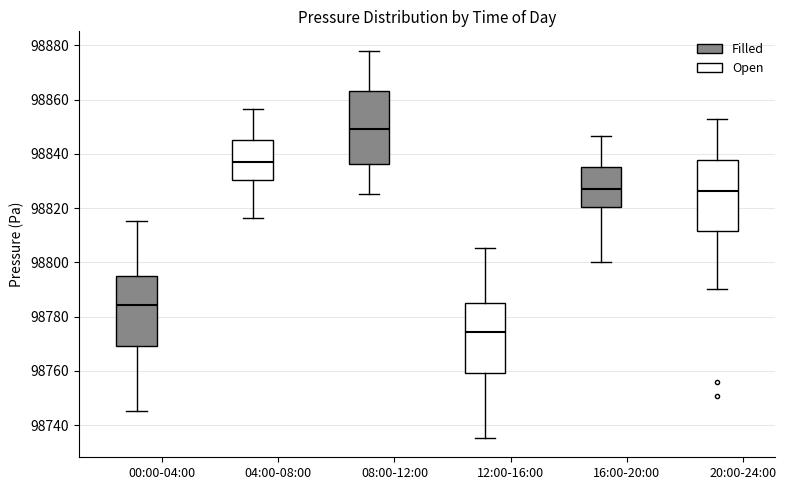

Where does the median line of the box for 16:00-20:00 (Filled) sit on the y-axis? The values are not printed on the chart, so give them approximately, as read against the axis.

98826